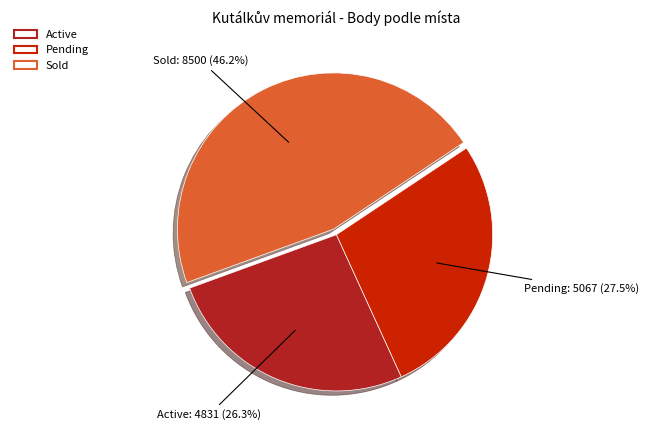

Is there a majority slice in this chart?

No